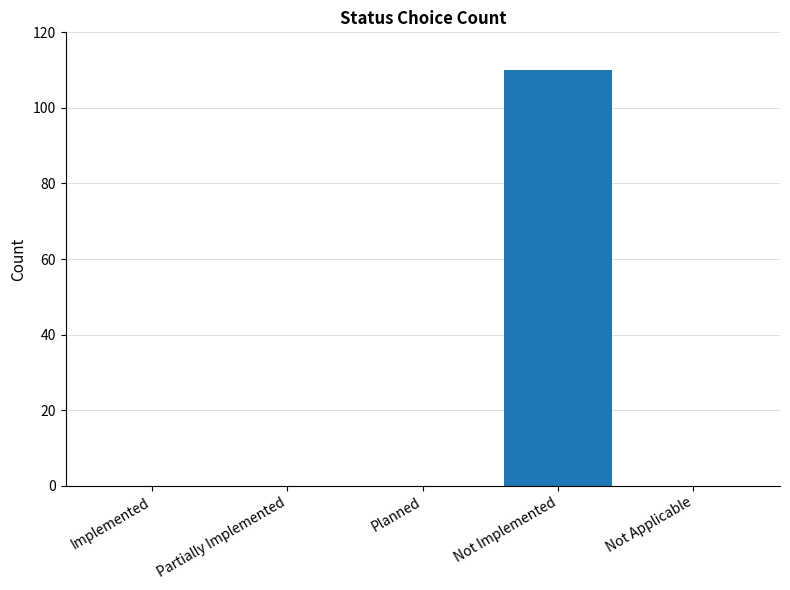

The value at Planned is 0. True or false?

True